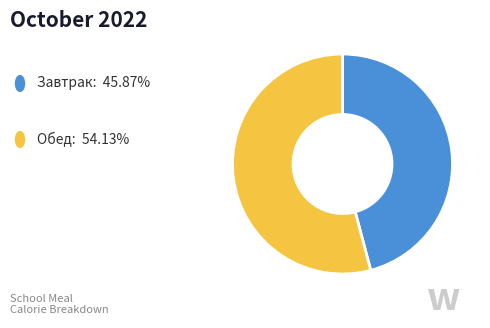

Does any single category account for the majority?

Yes